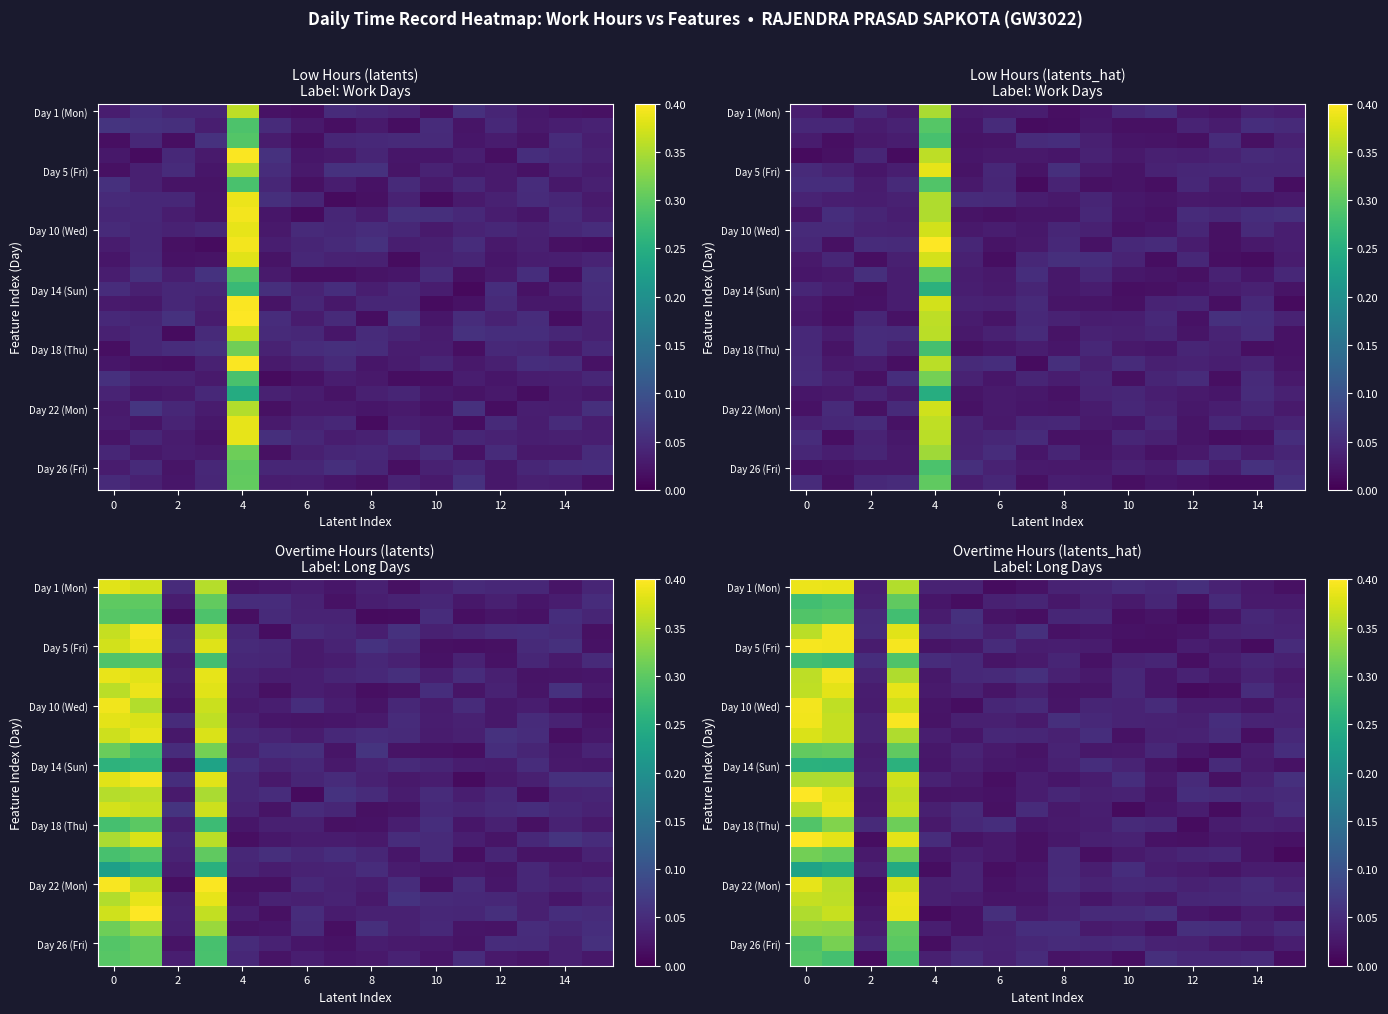

Count the number of categories in the chart.

16